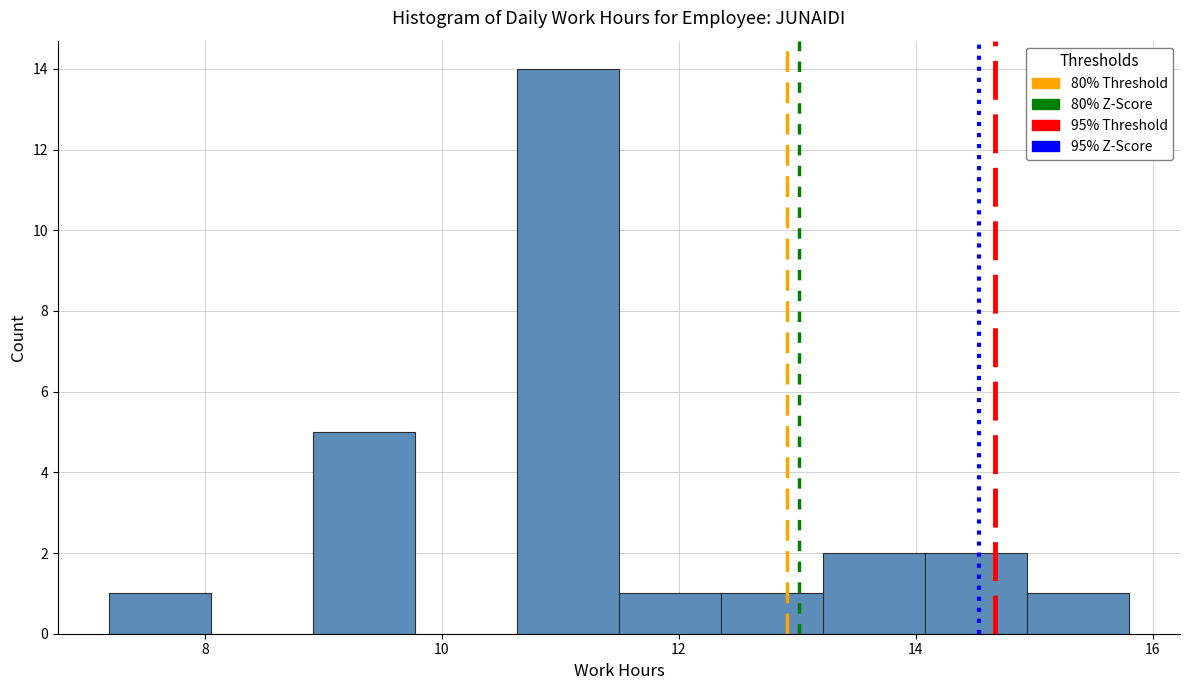

Over which range of the x-axis is the bar tallest?

10.6 to 11.4